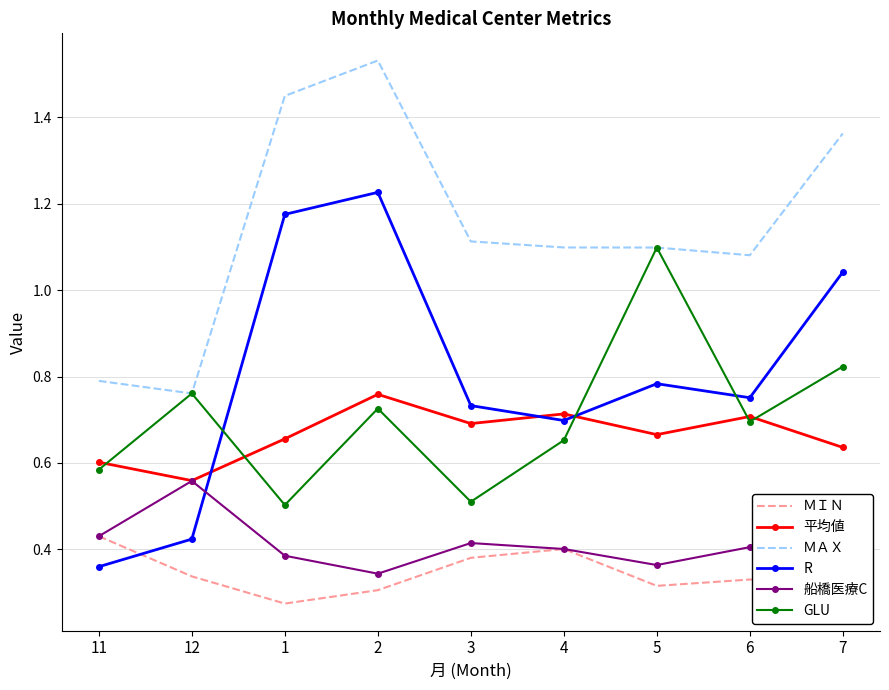

True or false: R and 平均値 cross at least once.

True